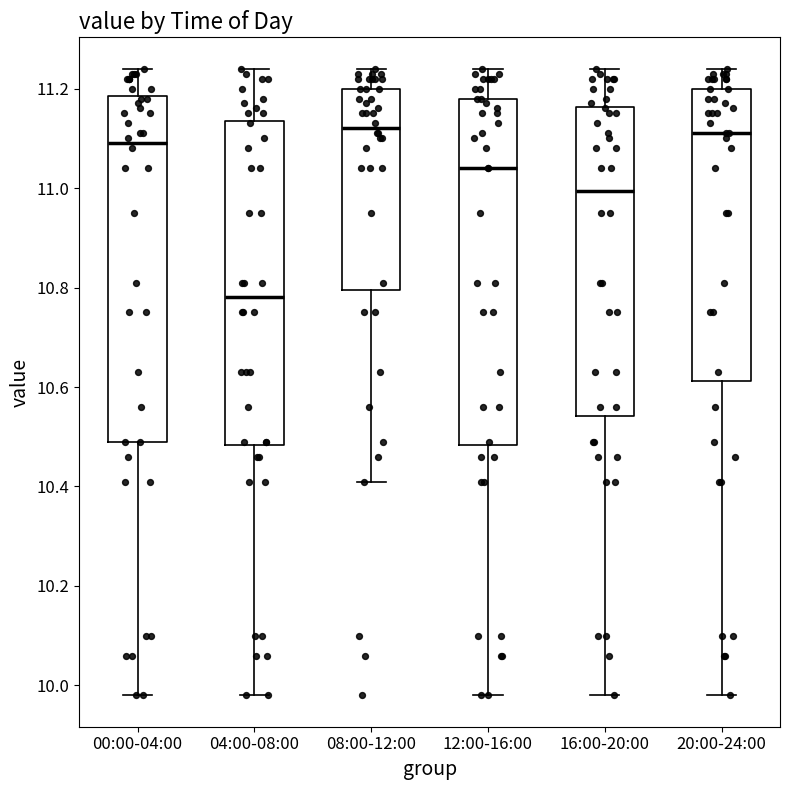

Reading left to right, read every box against the y-axis: the position of its median line, the range the box covers, and the ends of its whiskers. The values are not printed on the chart, so give them approximately, as read against the axis.

00:00-04:00: median 11.10, box 10.50 to 11.18, whiskers 9.98 to 11.24
04:00-08:00: median 10.78, box 10.48 to 11.14, whiskers 9.98 to 11.24
08:00-12:00: median 11.12, box 10.80 to 11.20, whiskers 10.42 to 11.24
12:00-16:00: median 11.04, box 10.48 to 11.18, whiskers 9.98 to 11.24
16:00-20:00: median 11.00, box 10.54 to 11.16, whiskers 9.98 to 11.24
20:00-24:00: median 11.12, box 10.62 to 11.20, whiskers 9.98 to 11.24